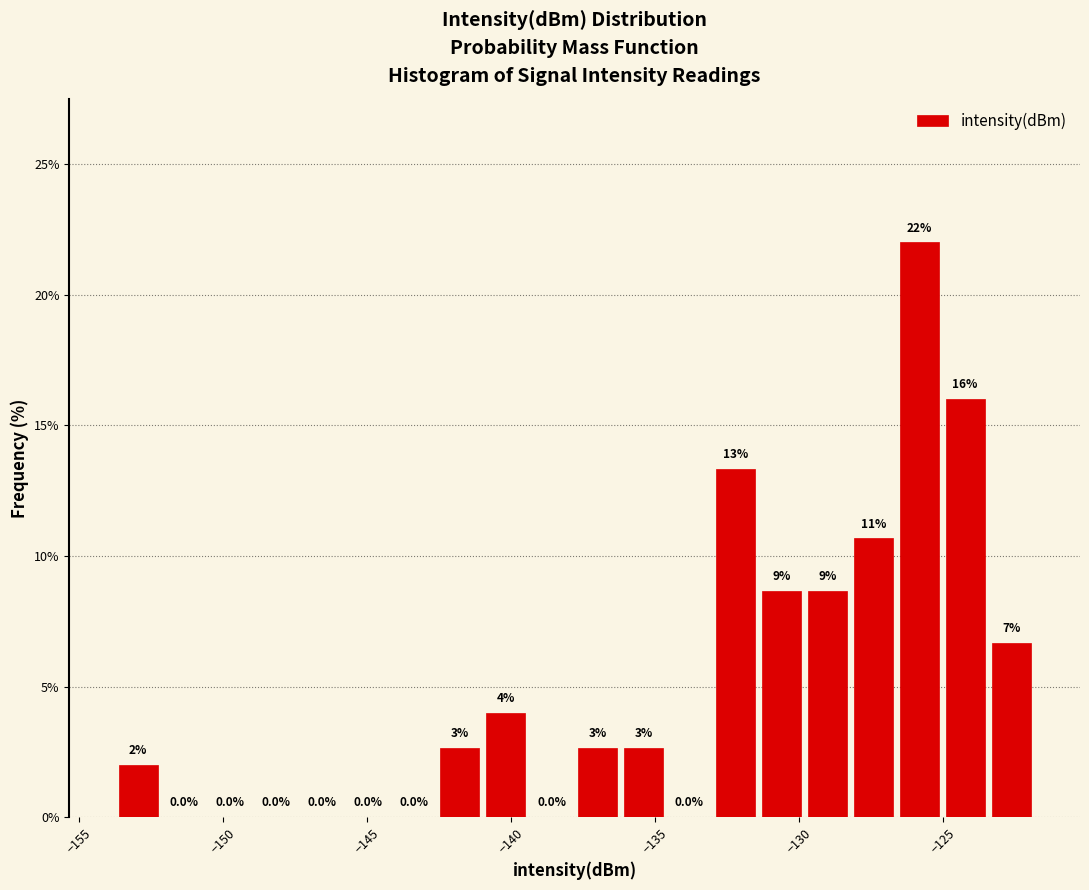

Around what value on the x-axis is the tallest bar? Give the approximate position of its centre, as read against the axis.

-126.0